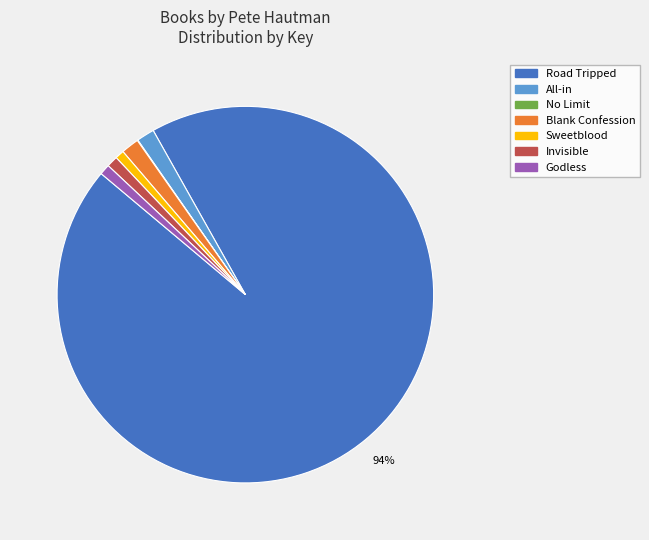

To the nearest percent, what is the combined percentage of Sweetblood and Invisible?

2%